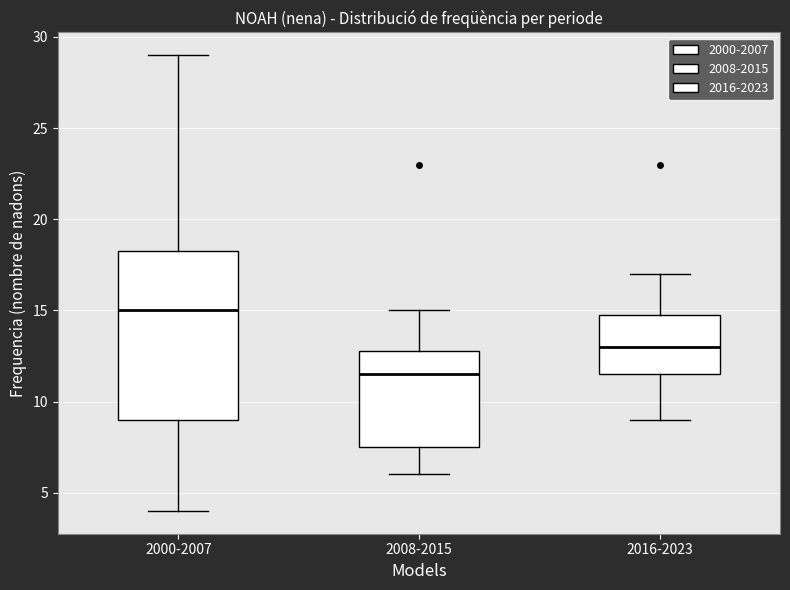

Comparing the boxes themselves (not the whiskers), which one is the tallest?

2000-2007